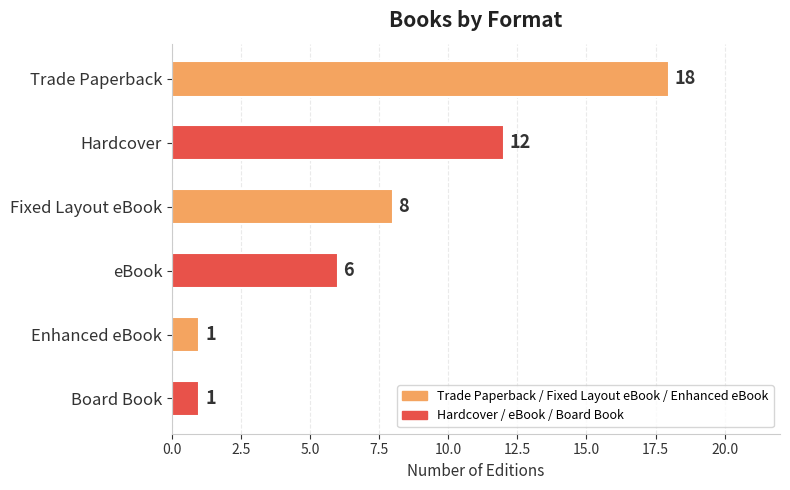

Reading top to bottom, extract all data points from this chart.

18	12	8	6	1	1